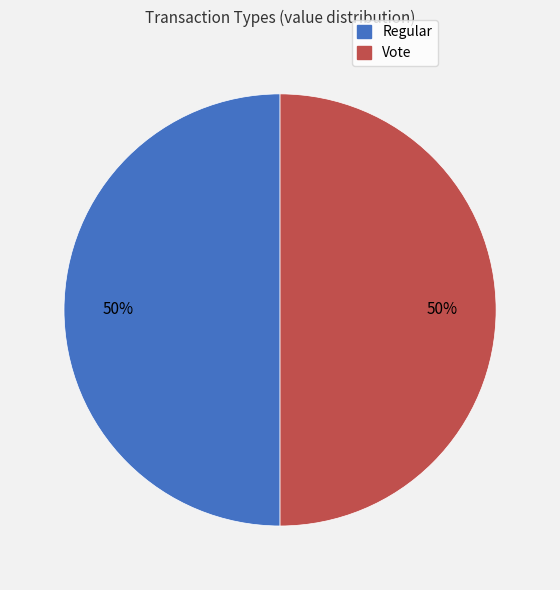

How many slices are in this pie chart?

2